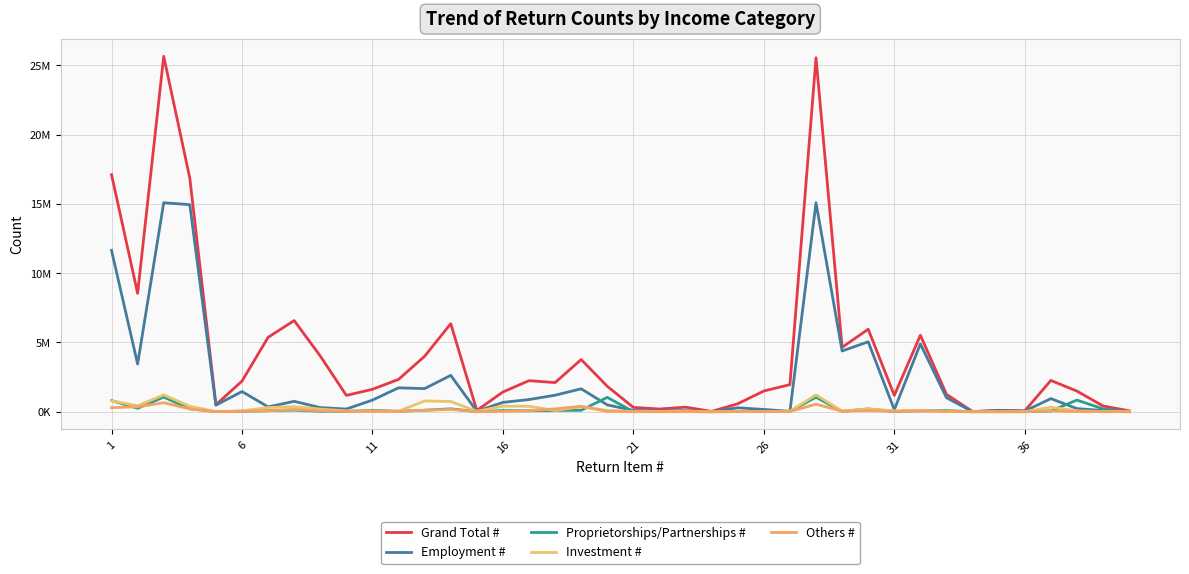

Does the chart have visible grid lines?

Yes